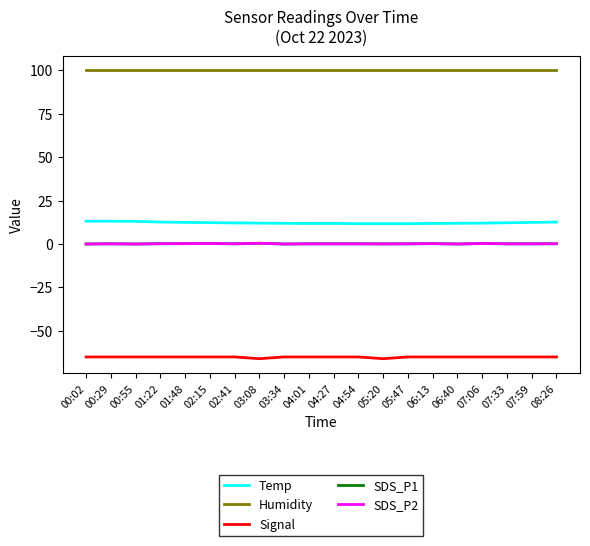

What is the sum of the SDS_P1 values at 03:34 and 00:29?

0.1